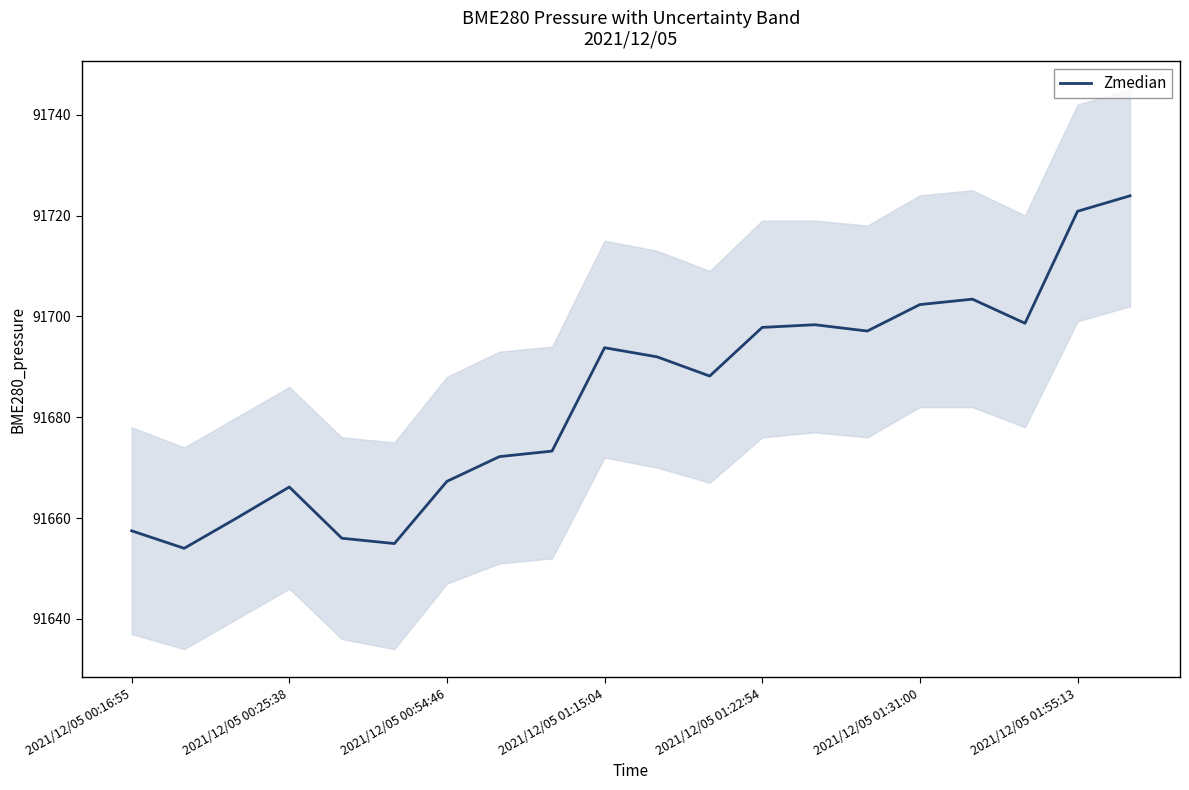

What is the maximum value for Zmedian?

91723.9